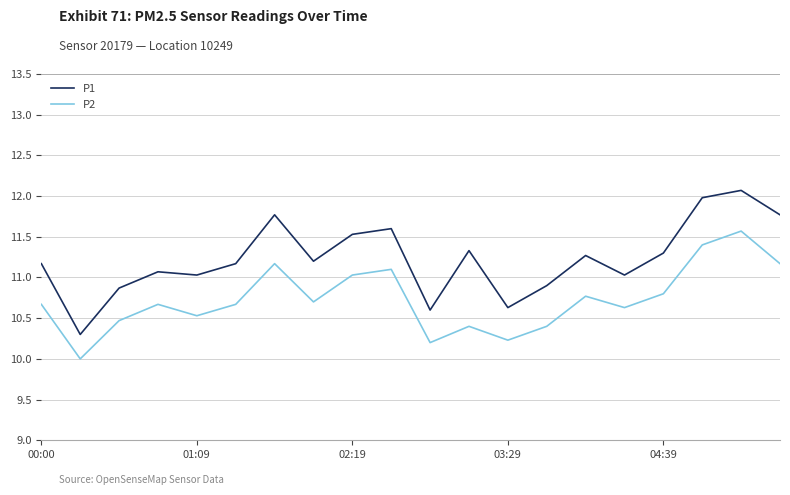

Rank the series by their maximum value, from highest to lowest.

P1, P2